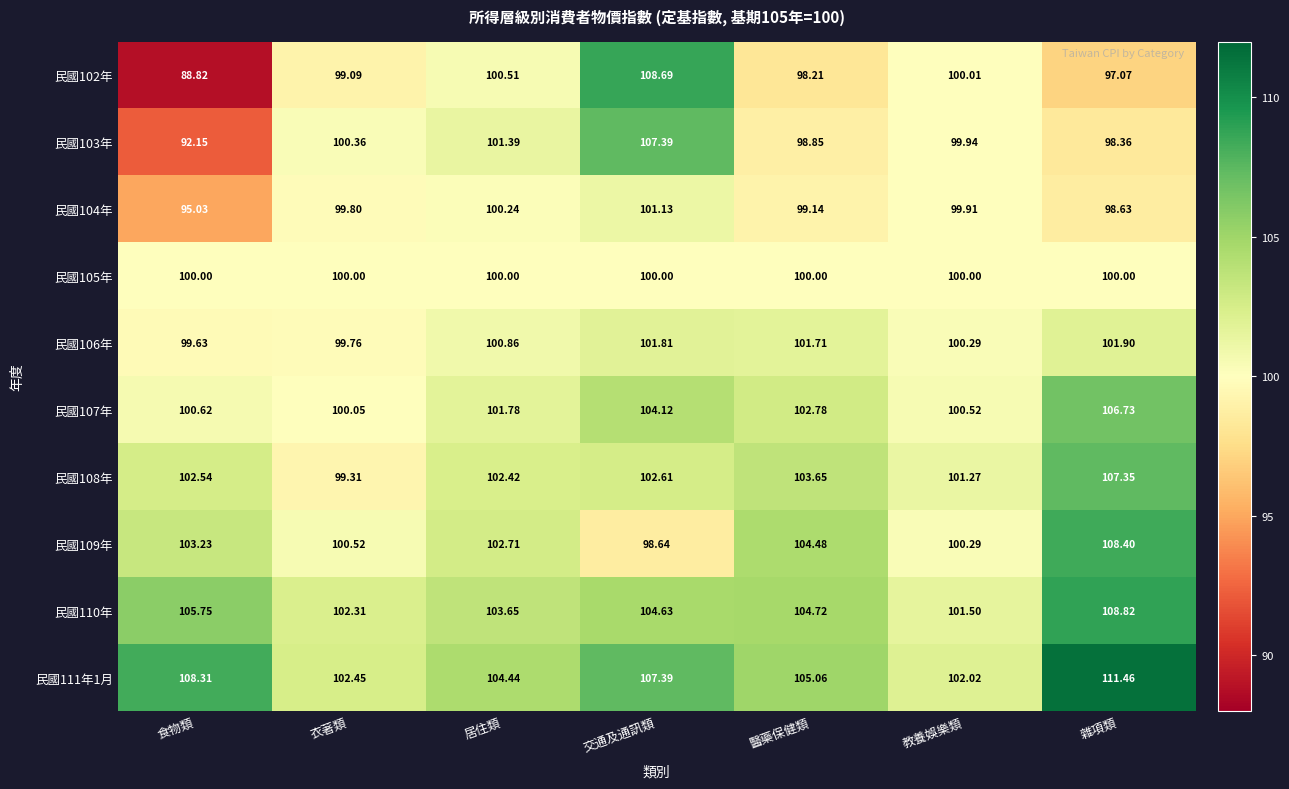

Count the number of data series in this chart.

10